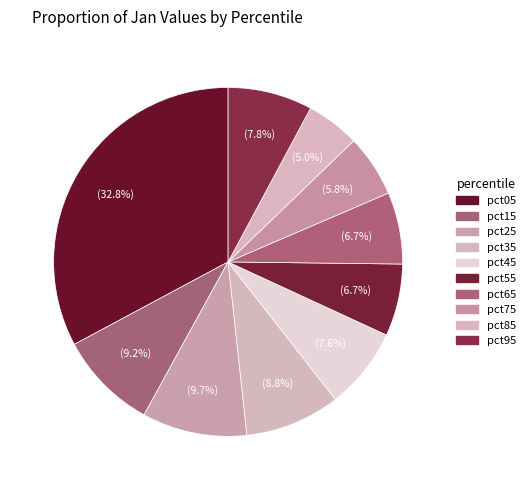

Does pct75 represent more than half of the total?

No